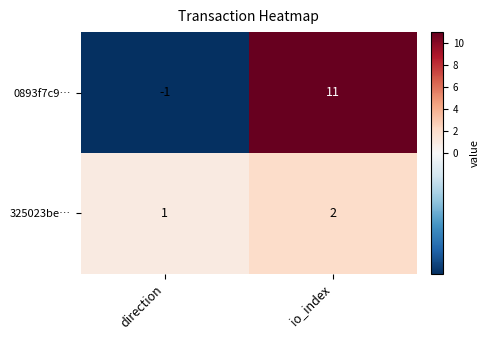

Is the value of 325023be… at io_index greater than the value of 0893f7c9… at io_index?

No